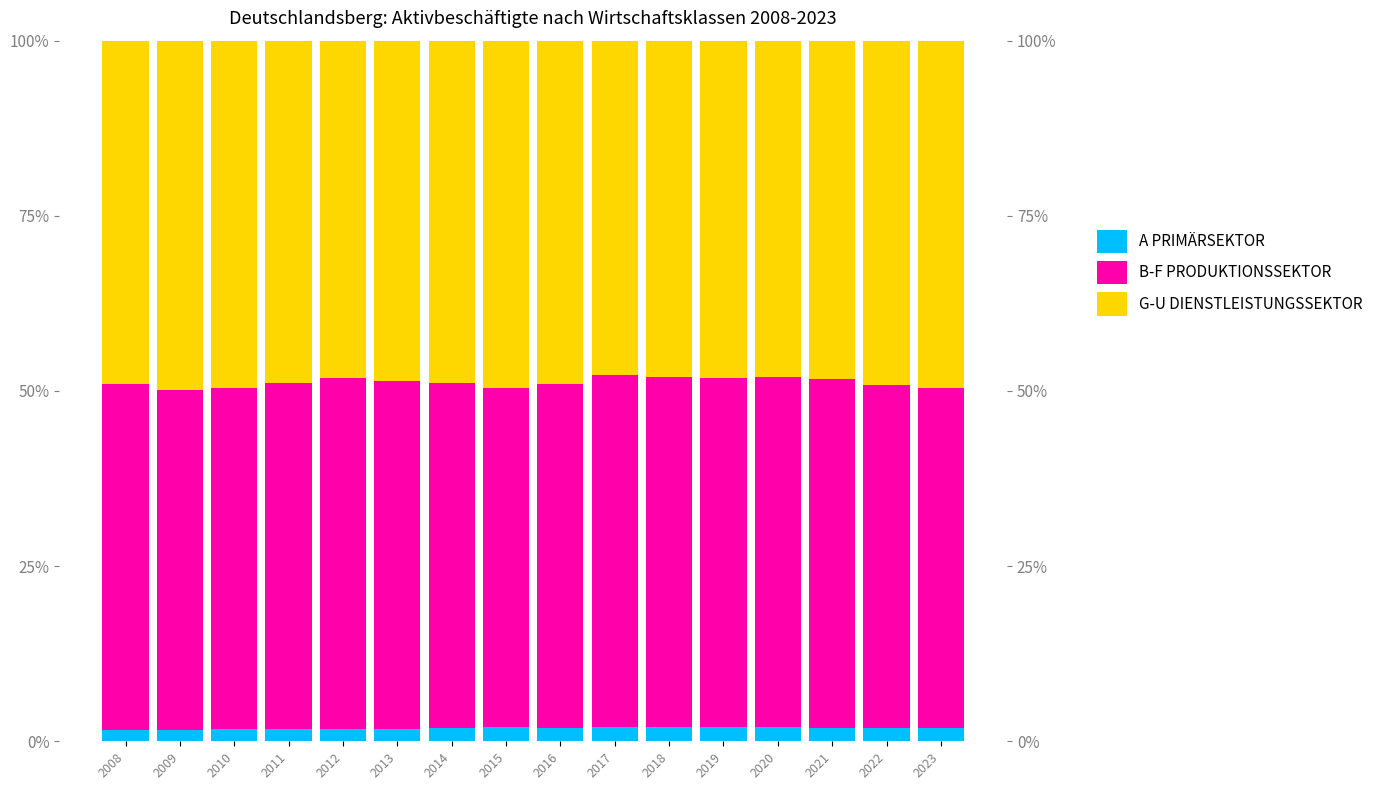

Which series changed the most between 2018 and 2021?

G-U DIENSTLEISTUNGSSEKTOR